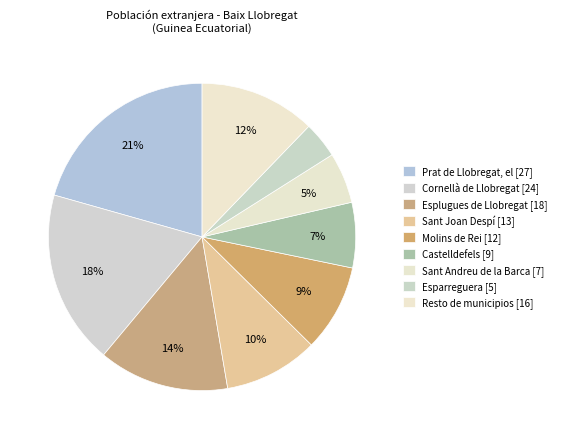

What is the largest slice in the pie chart?

Prat de Llobregat, el